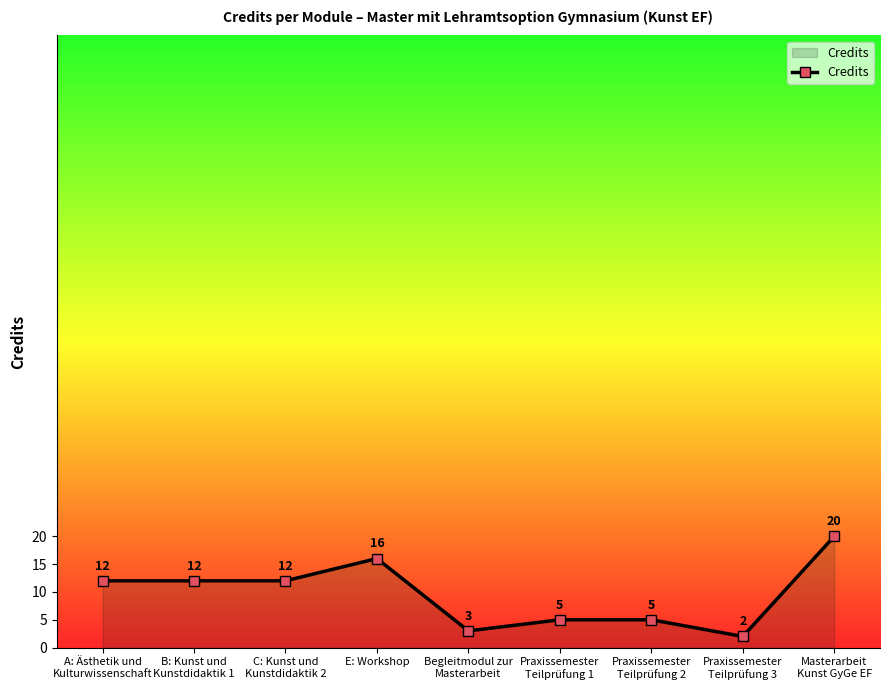

Which has a higher value, Begleitmodul zur
Masterarbeit or Praxissemester
Teilprüfung 3?

Begleitmodul zur
Masterarbeit